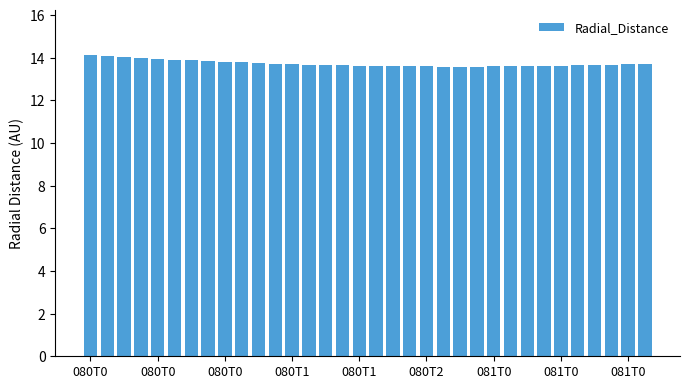

What is the greatest value displayed?

14.1